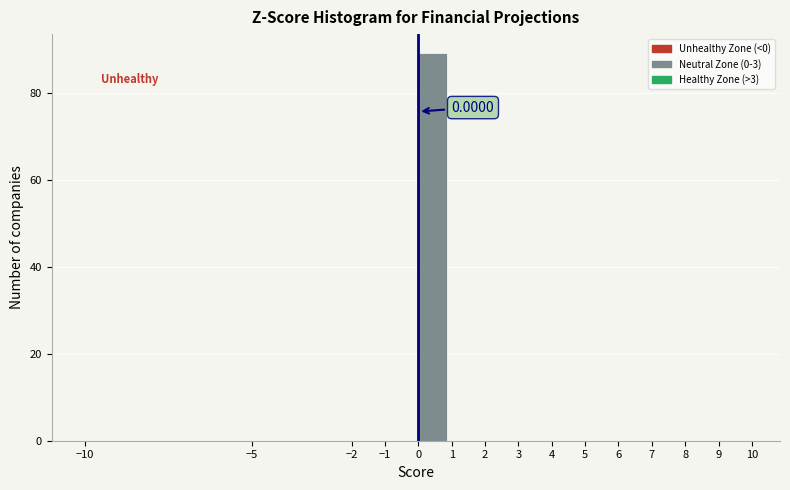

Over which range of the x-axis is the bar tallest?

0 to 1